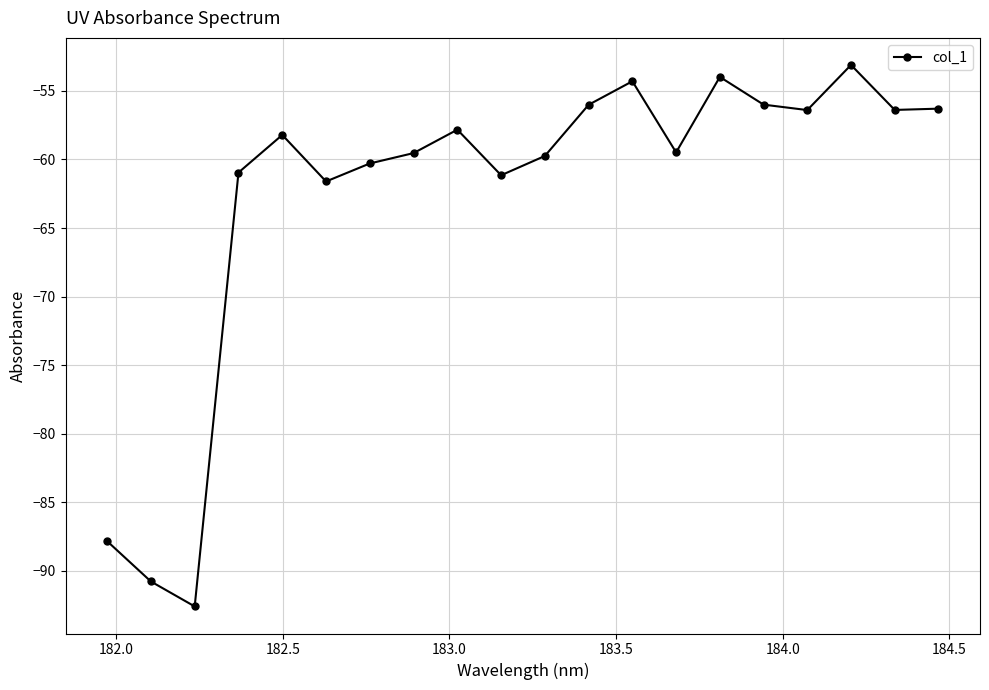

What is the minimum value shown in the chart?

-92.6